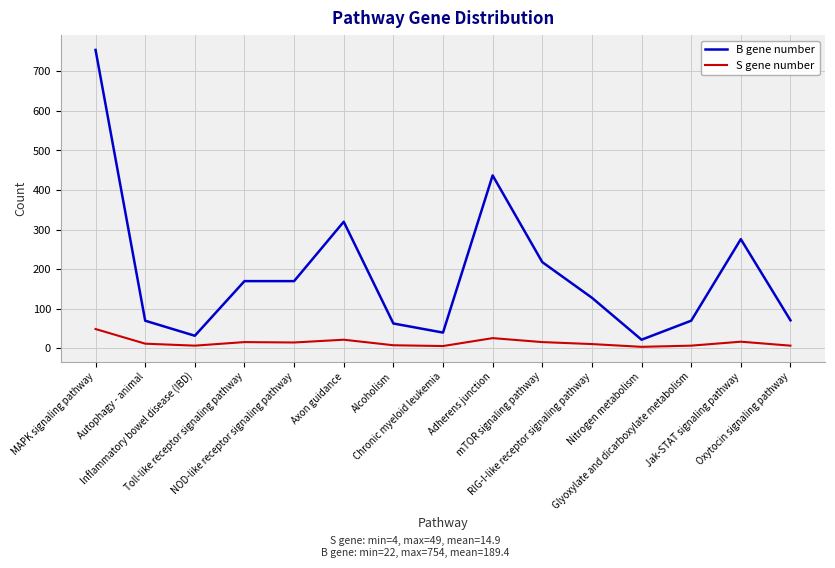

Rank the series at mTOR signaling pathway from lowest to highest value.

S gene number, B gene number